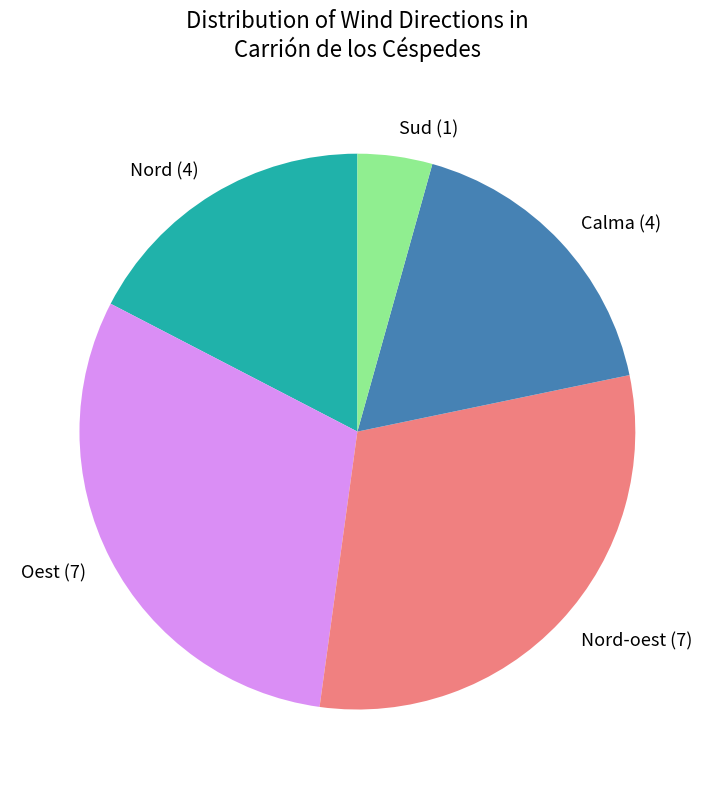

Is the sum of Nord-oest and Sud greater than half?

No